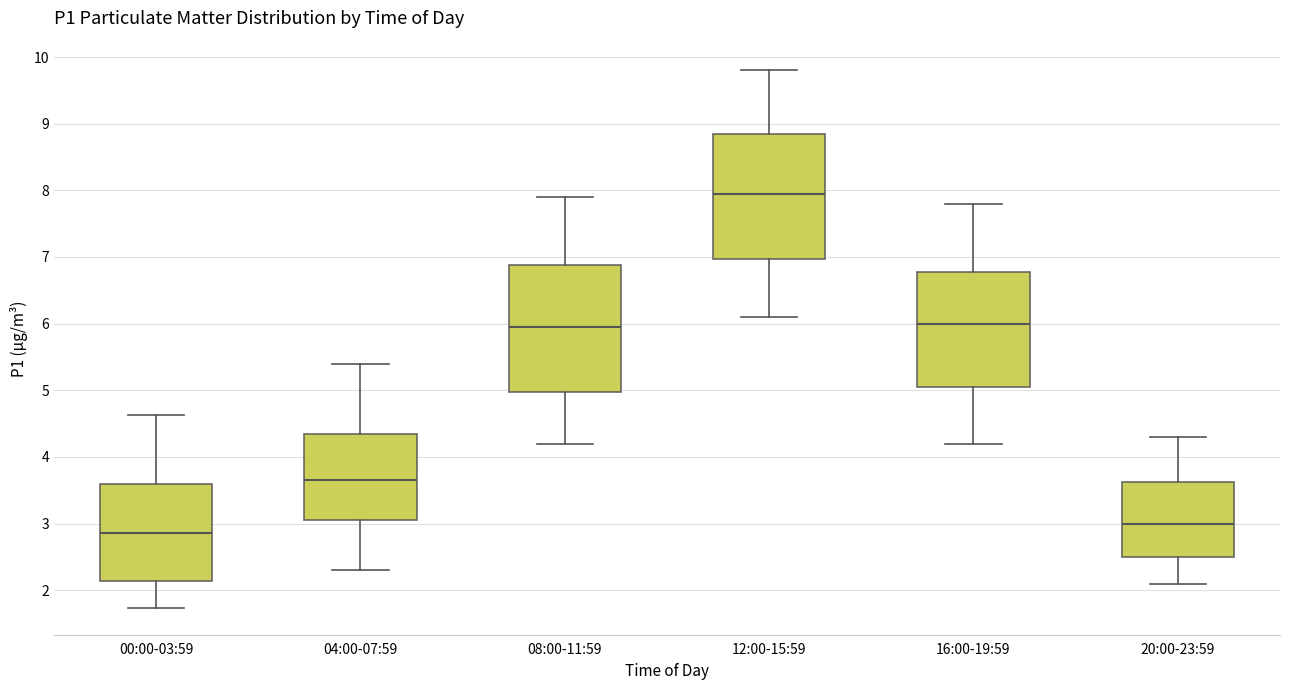

Reading left to right, transcribe this box plot: for each box, give where its median line is, the range the box spans, and where its two whiskers end, as read against the y-axis. The values are not printed on the chart, so give them approximately, as read against the axis.

00:00-03:59: median 2.9, box 2.1 to 3.6, whiskers 1.7 to 4.6
04:00-07:59: median 3.7, box 3.1 to 4.4, whiskers 2.3 to 5.4
08:00-11:59: median 6.0, box 5.0 to 6.9, whiskers 4.2 to 7.9
12:00-15:59: median 8.0, box 7.0 to 8.9, whiskers 6.1 to 9.8
16:00-19:59: median 6.0, box 5.1 to 6.8, whiskers 4.2 to 7.8
20:00-23:59: median 3.0, box 2.5 to 3.6, whiskers 2.1 to 4.3